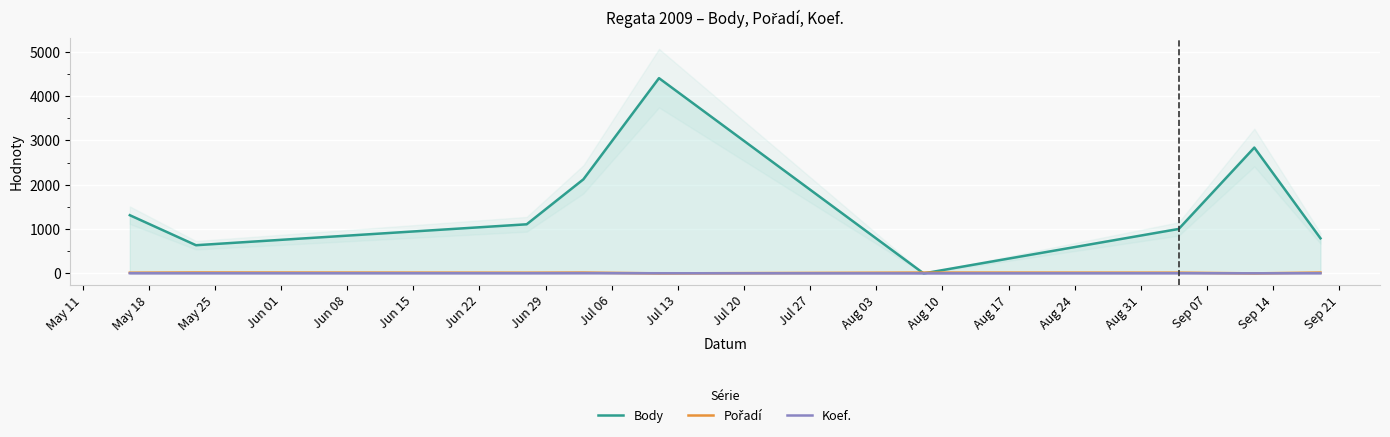

What value does the Koef. series have at Jun 22?

4